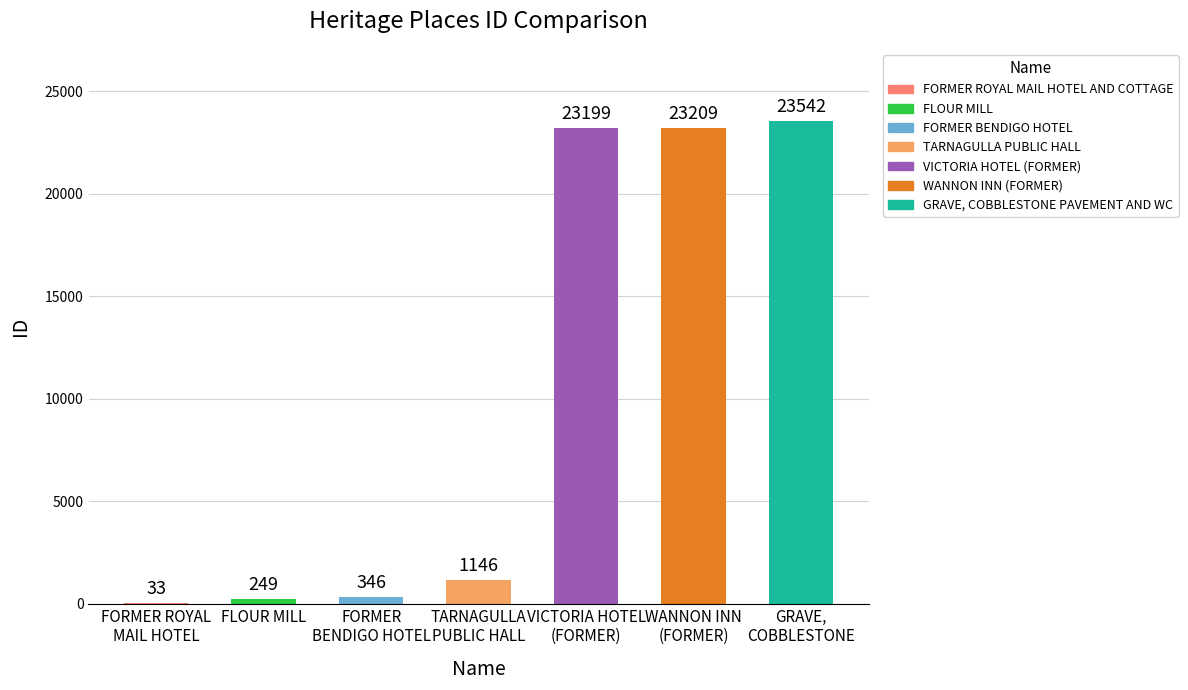

List the labels in order of value, smallest first.

FORMER ROYAL MAIL HOTEL AND COTTAGE, FLOUR MILL, FORMER BENDIGO HOTEL, TARNAGULLA PUBLIC HALL, VICTORIA HOTEL (FORMER), WANNON INN (FORMER), GRAVE, COBBLESTONE PAVEMENT AND WC